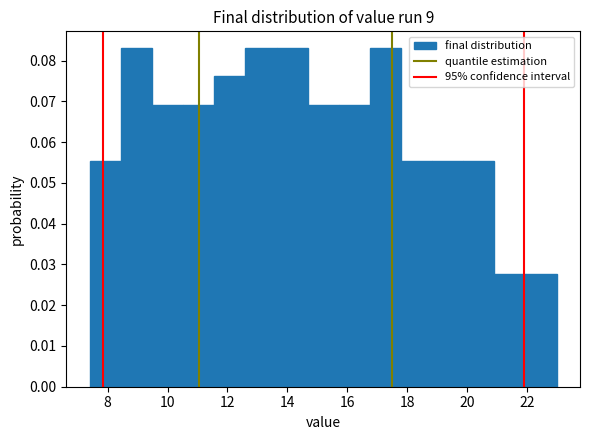

Reading left to right, list every bar in this chart as the range it spans on the x-axis followed by its height. Neither the bar edges nor the heights are printed on the chart, so give them approximately, as read against the axes.

7.40 to 8.44: 0.055
8.44 to 9.48: 0.083
9.48 to 10.52: 0.069
10.52 to 11.56: 0.069
11.56 to 12.60: 0.076
12.60 to 13.64: 0.083
13.64 to 14.68: 0.083
14.68 to 15.72: 0.069
15.72 to 16.76: 0.069
16.76 to 17.80: 0.083
17.80 to 18.84: 0.055
18.84 to 19.88: 0.055
19.88 to 20.92: 0.055
20.92 to 21.96: 0.028
21.96 to 23.00: 0.028